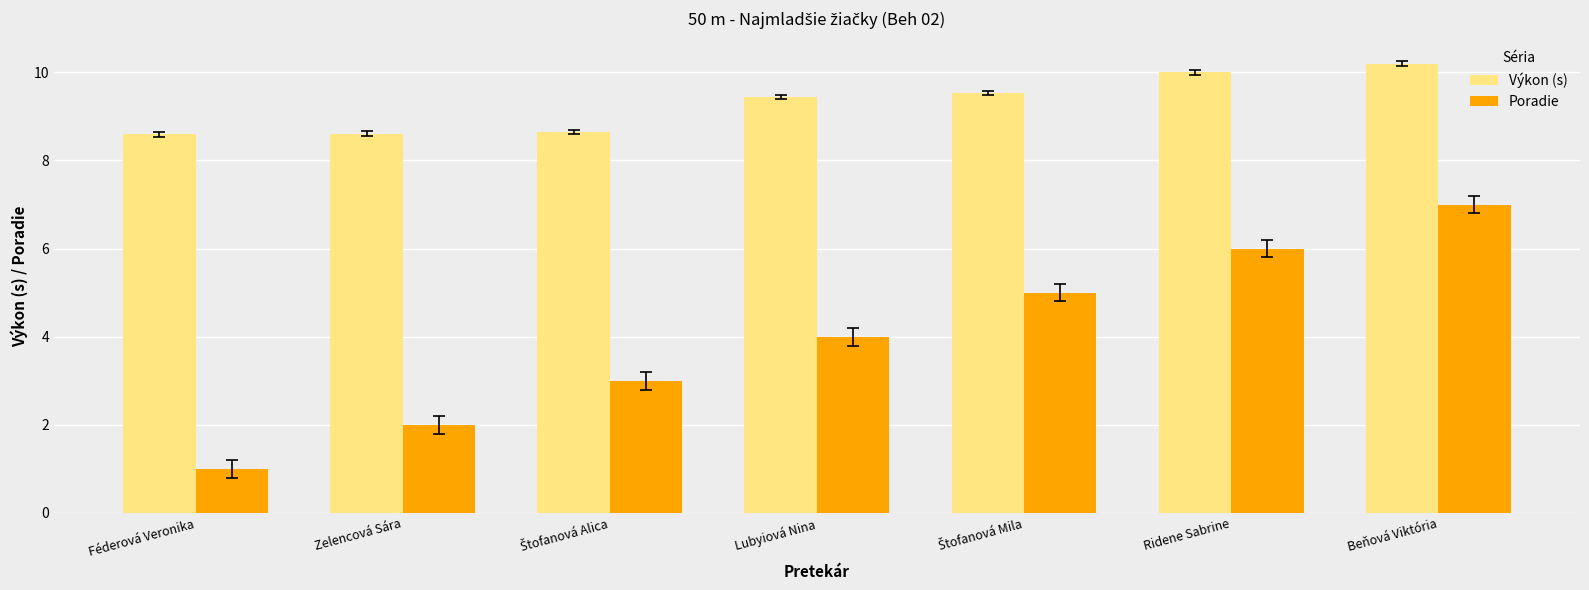

Which series has the largest total across all categories?

Výkon (s)